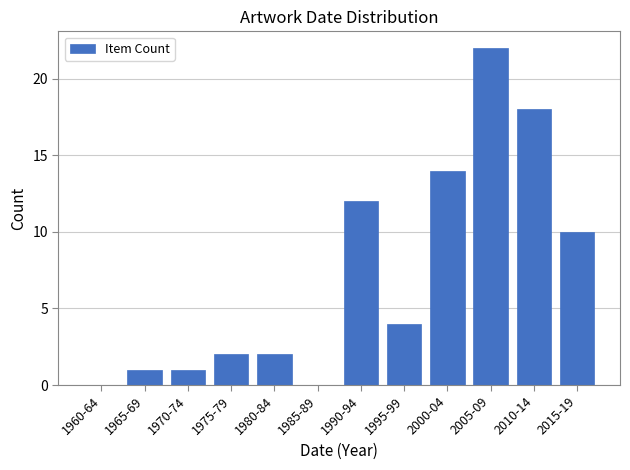

Reading left to right, extract all data points from this chart.

1960-64=0	1965-69=1	1970-74=1	1975-79=2	1980-84=2	1985-89=0	1990-94=12	1995-99=4	2000-04=14	2005-09=22	2010-14=18	2015-19=10